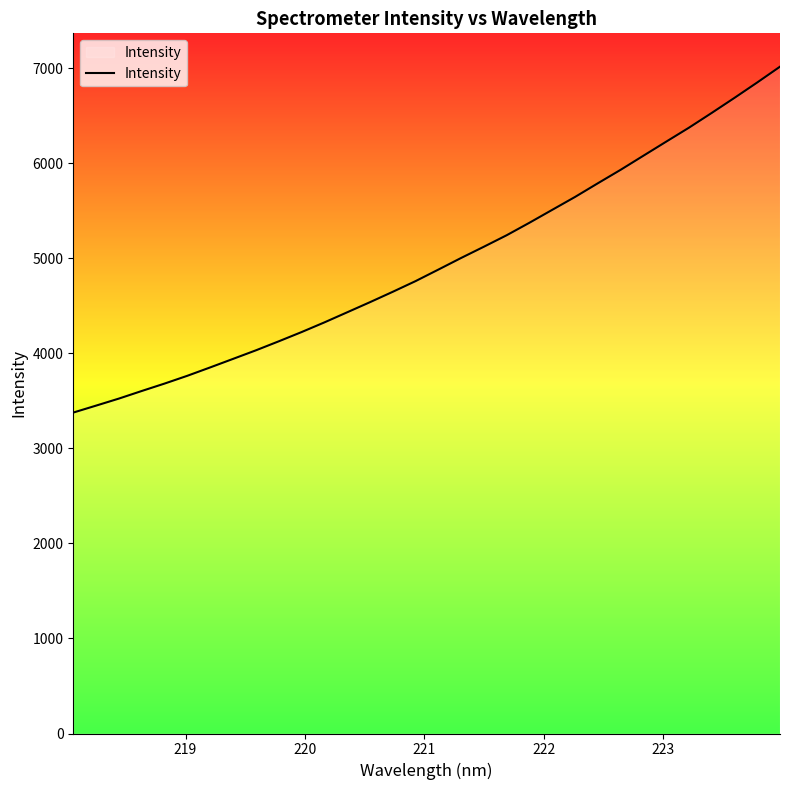

What is the maximum value shown in the chart?

7018.5